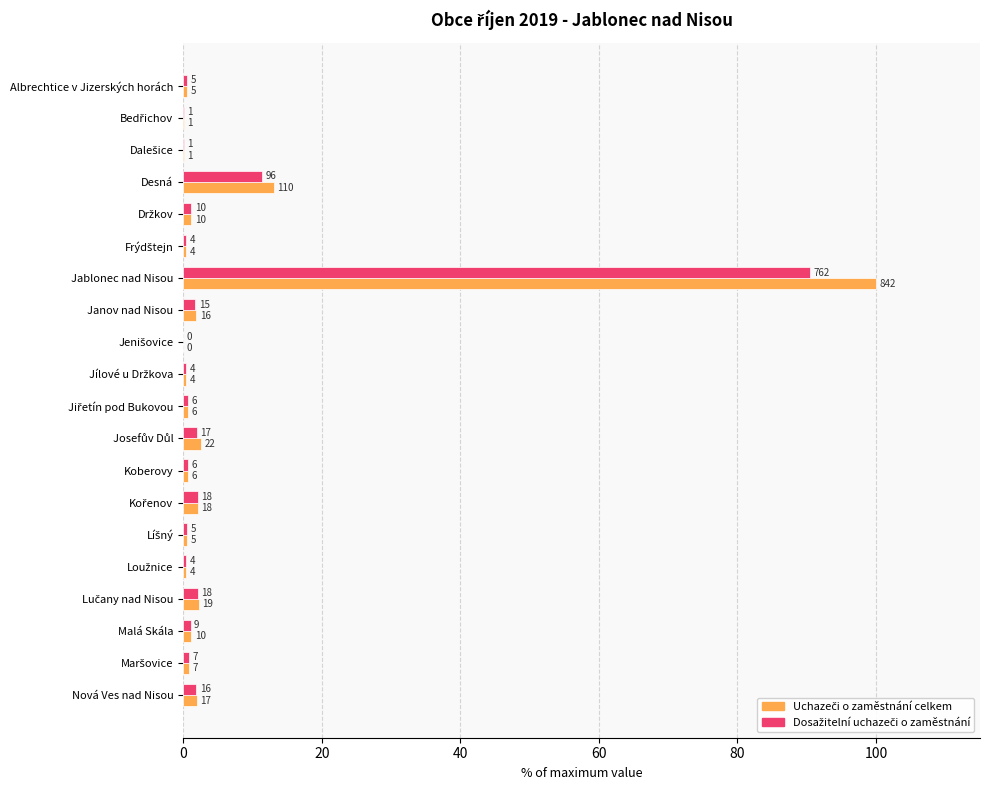

Reading right to left, what are all the values shown in this chart?

Uchazeči o zaměstnání celkem: 2.0	0.8	1.2	2.3	0.5	0.6	2.1	0.7	2.6	0.7	0.5	0.0	1.9	100.0	0.5	1.2	13.1	0.1	0.1	0.6
Dosažitelní uchazeči o zaměstnání: 1.9	0.8	1.1	2.1	0.5	0.6	2.1	0.7	2.0	0.7	0.5	0.0	1.8	90.5	0.5	1.2	11.4	0.1	0.1	0.6